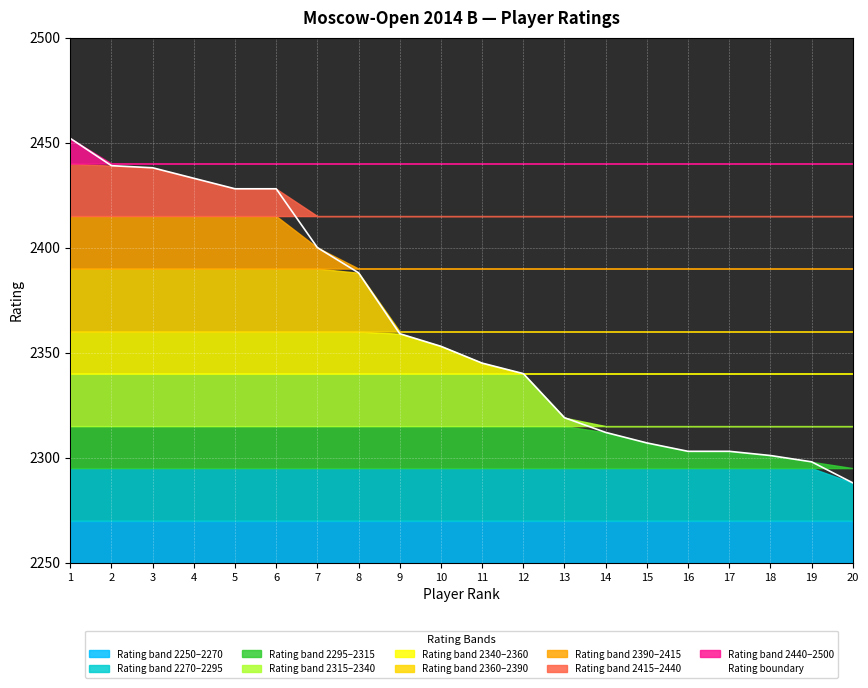

What is the change in value from 4 to 12?

-93